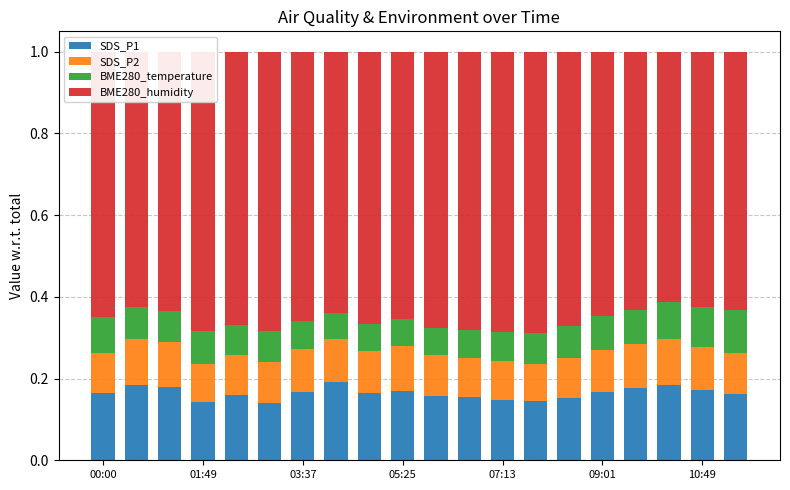

What is the sum of all SDS_P1 values?

3.3